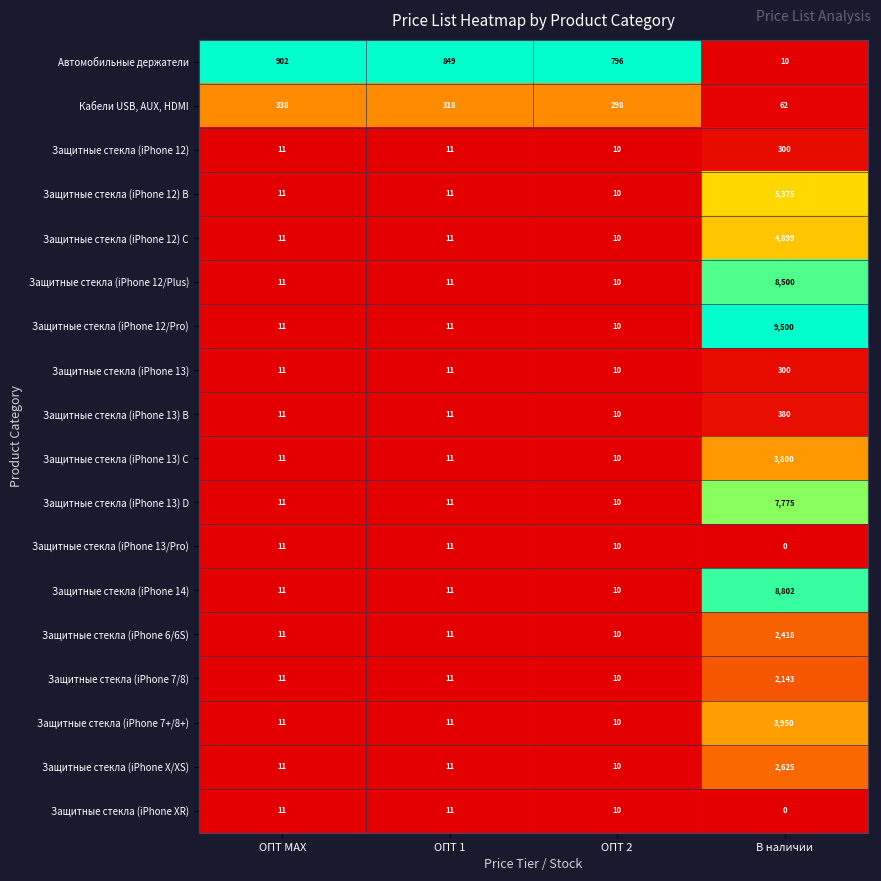

What is the lowest value of the Защитные стекла (iPhone 13) D series?

10